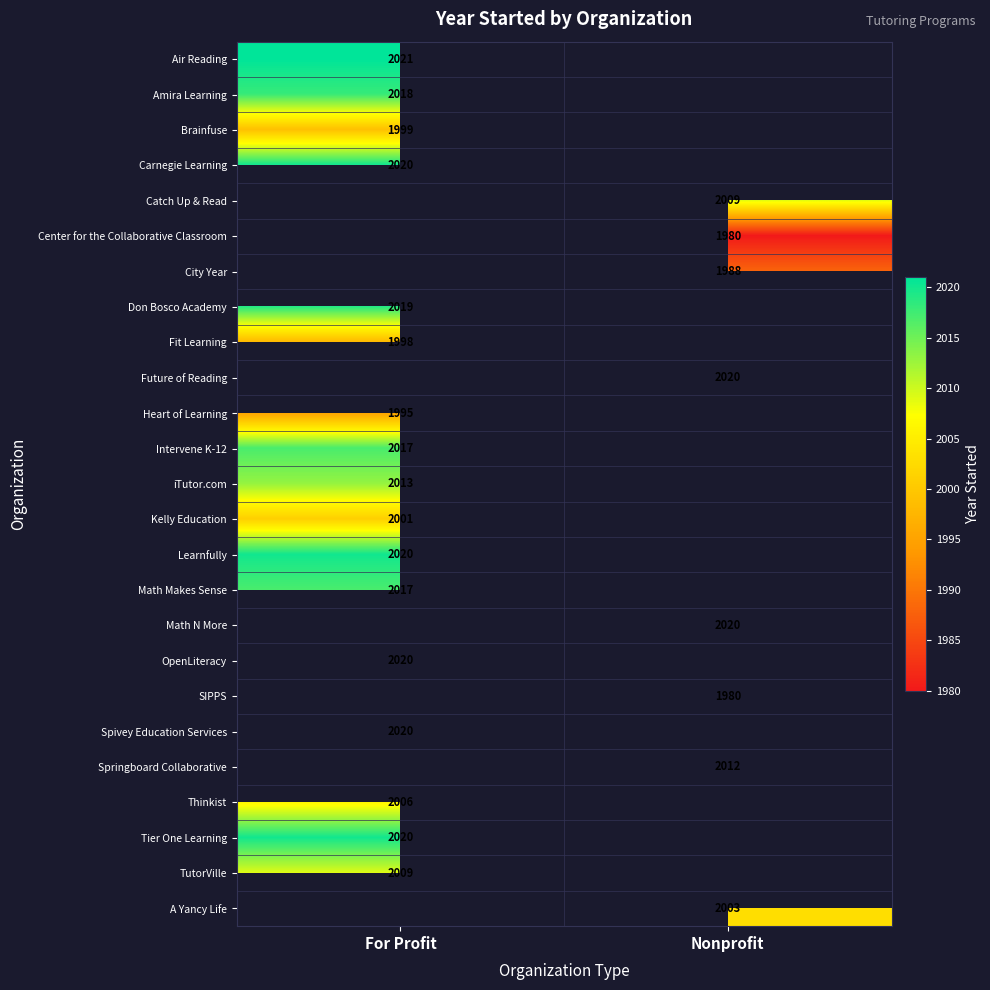

Which has a higher value, Nonprofit or For Profit?

For Profit